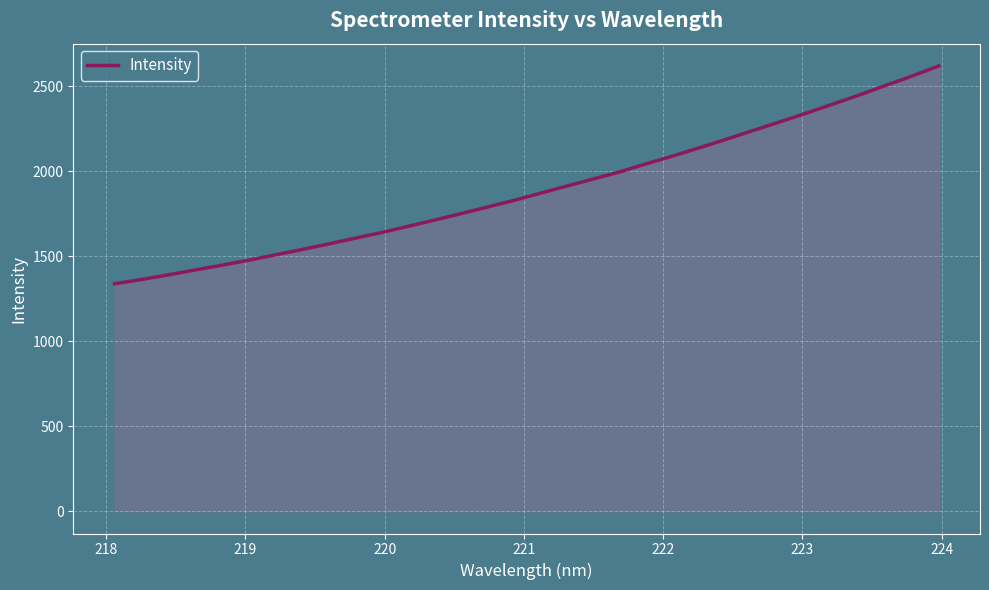

What is the maximum value shown in the chart?

2621.0